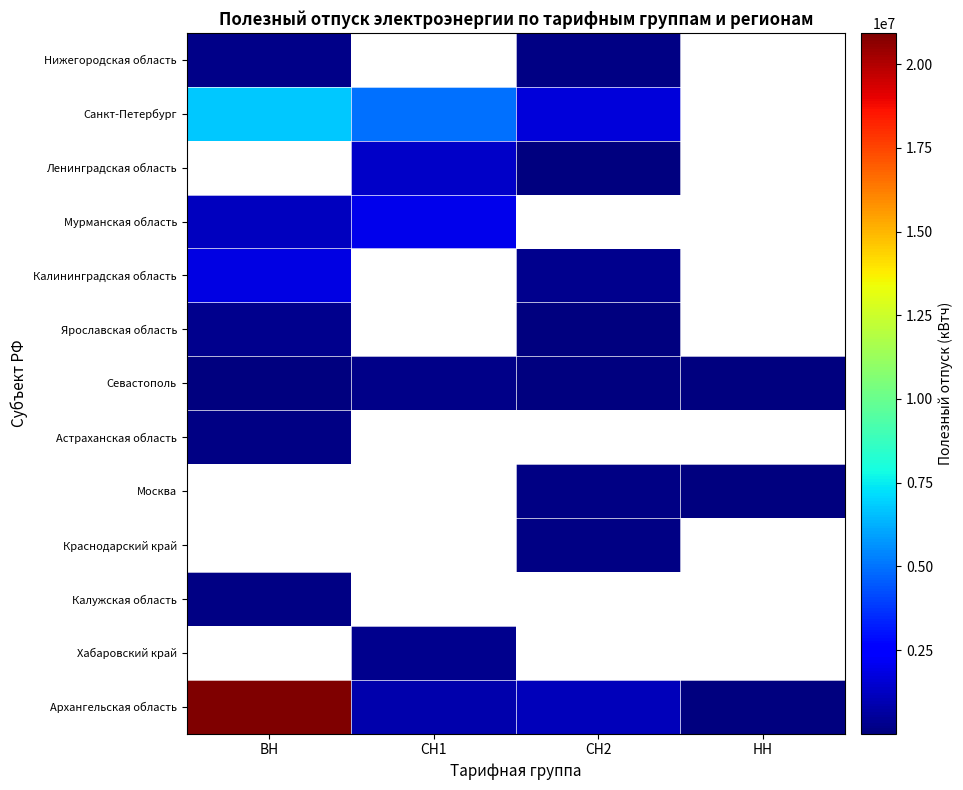

Count the number of categories in the chart.

4